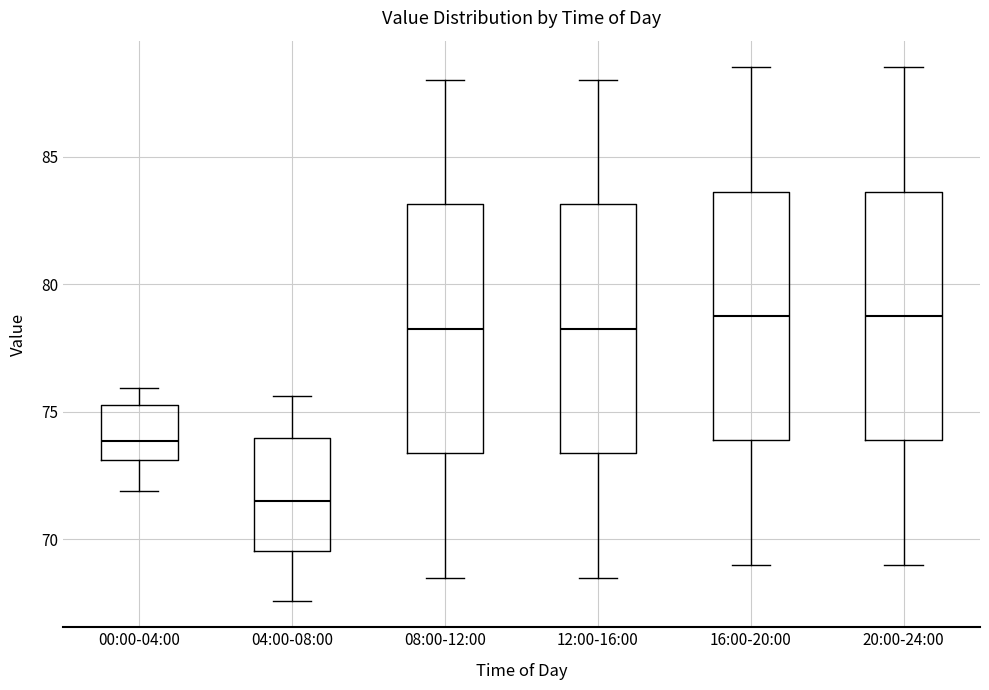

Which box has the lowest median line?

04:00-08:00